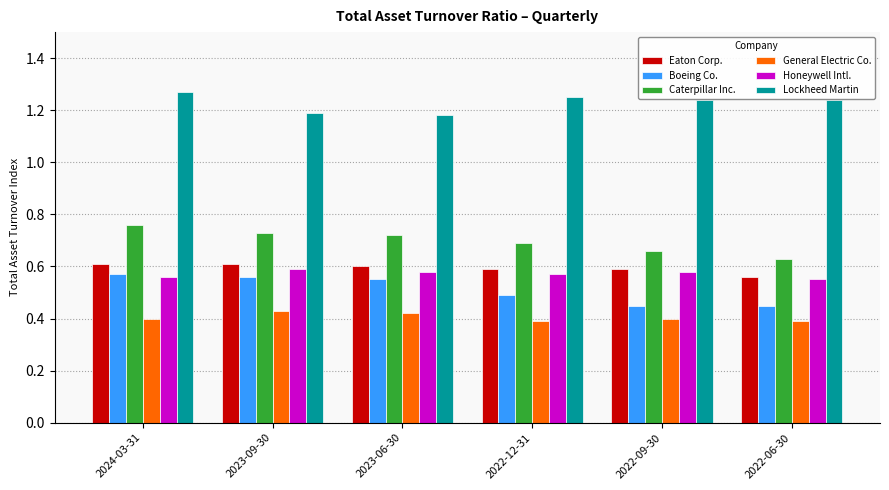

What is the sum of all Boeing Co. values?

3.1